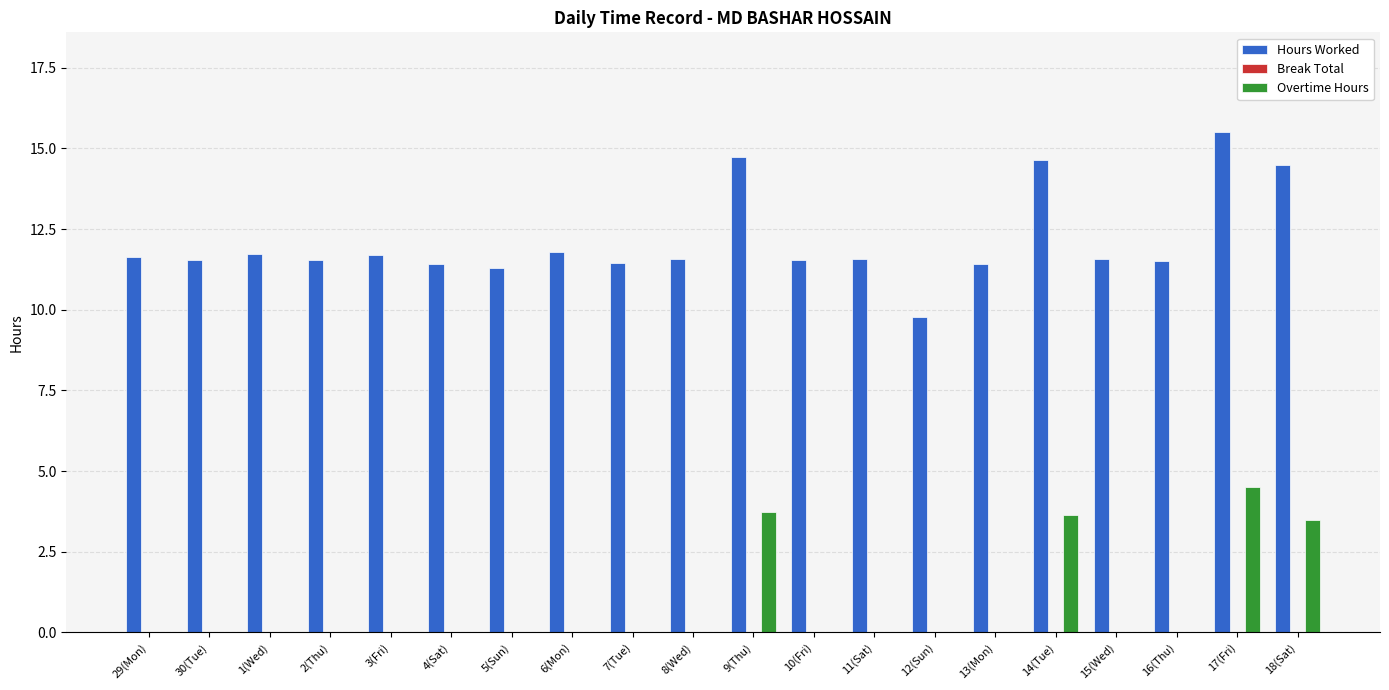

Between 12(Sun) and 13(Mon), which series saw the biggest shift?

Hours Worked